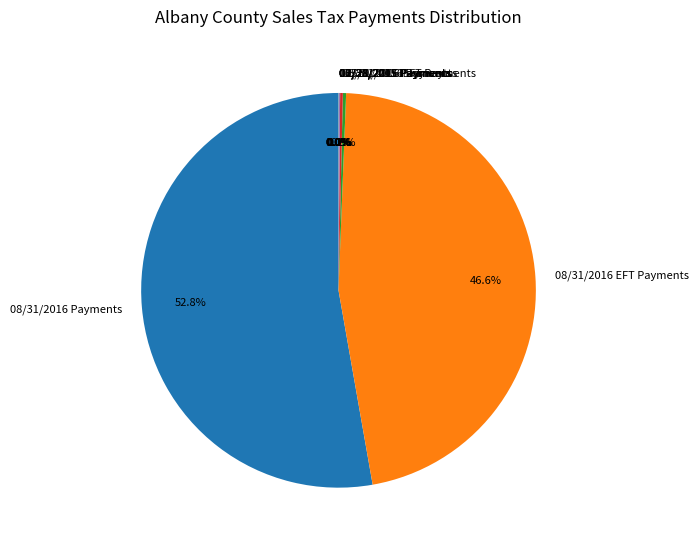

Is there a majority slice in this chart?

Yes